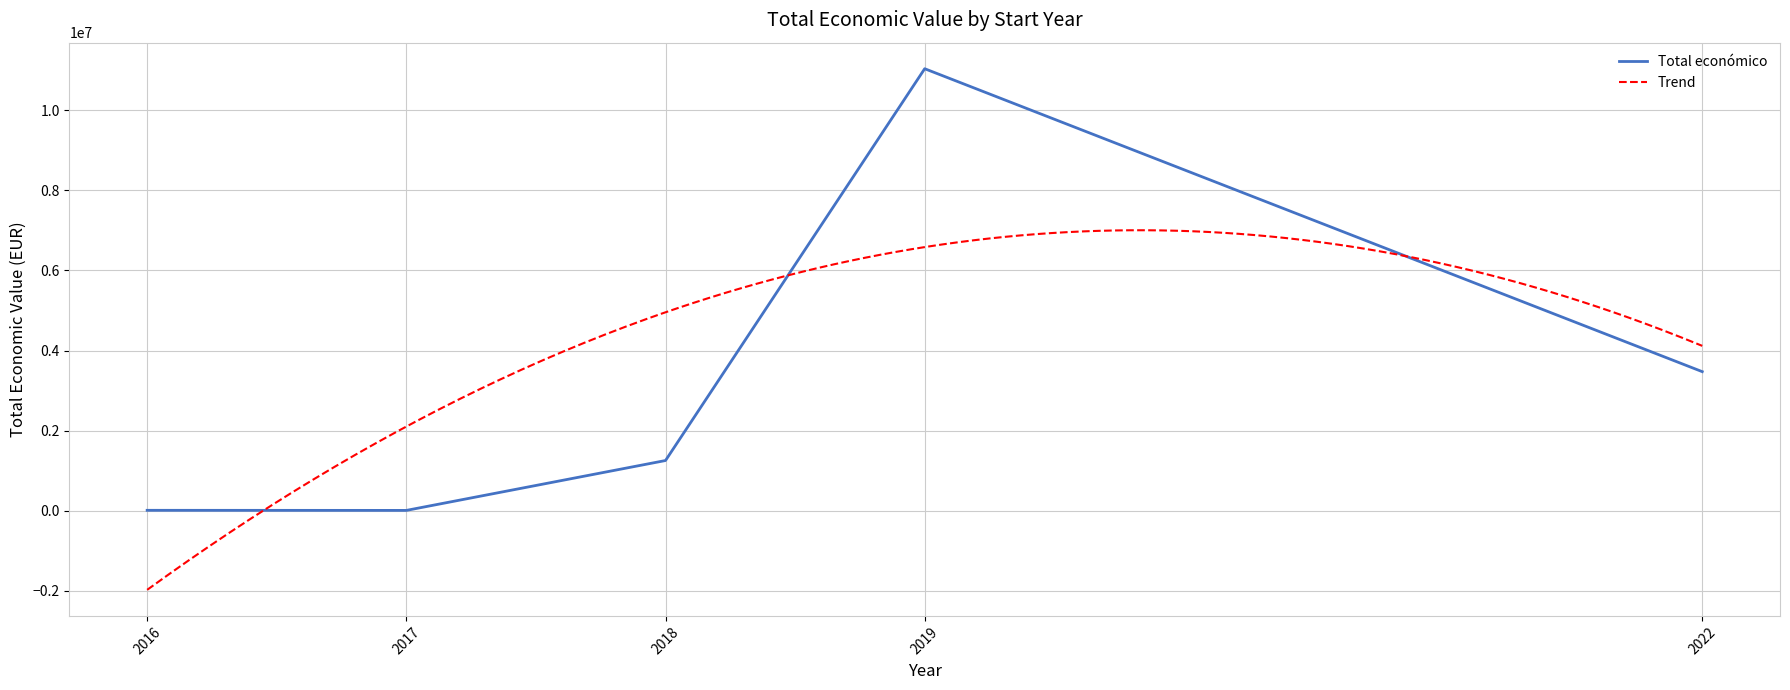

At which category does the data reach its first local peak?

2019